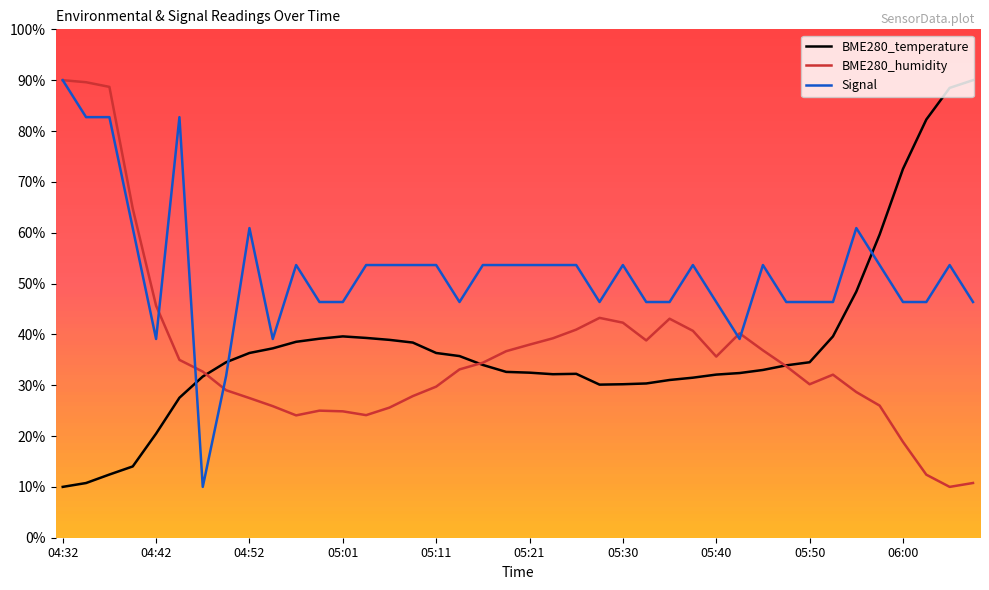

What is the maximum value shown in the chart?

90.0